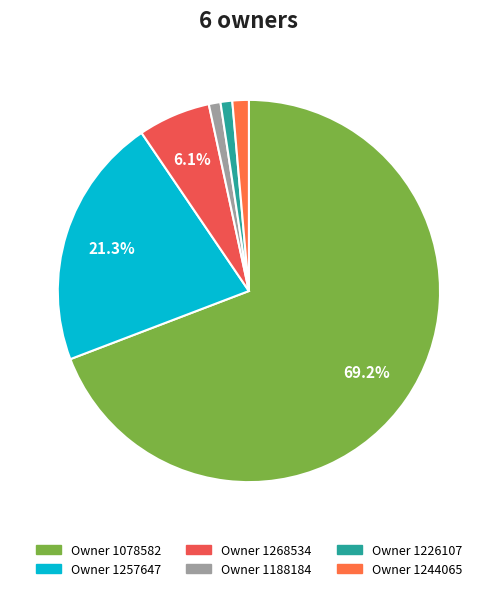

Is there a majority slice in this chart?

Yes